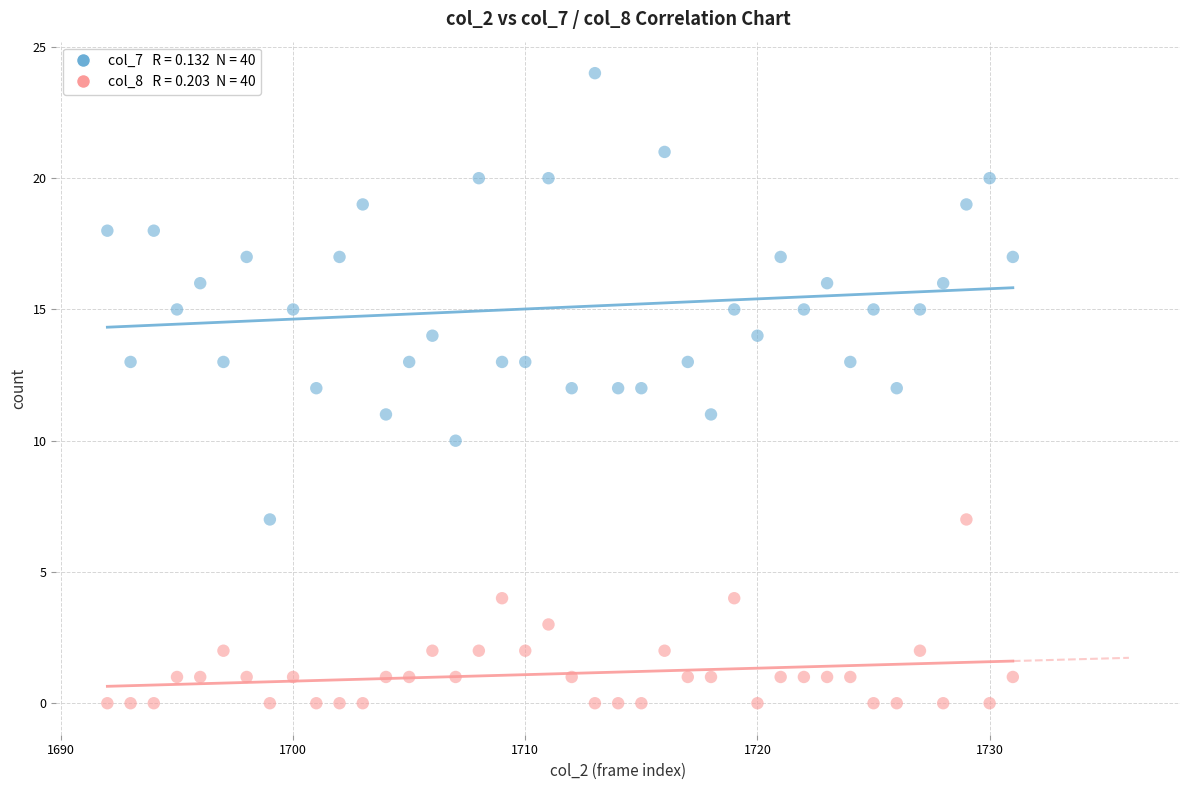

Across all data points, what is the range of Y values (max minus min)?

24